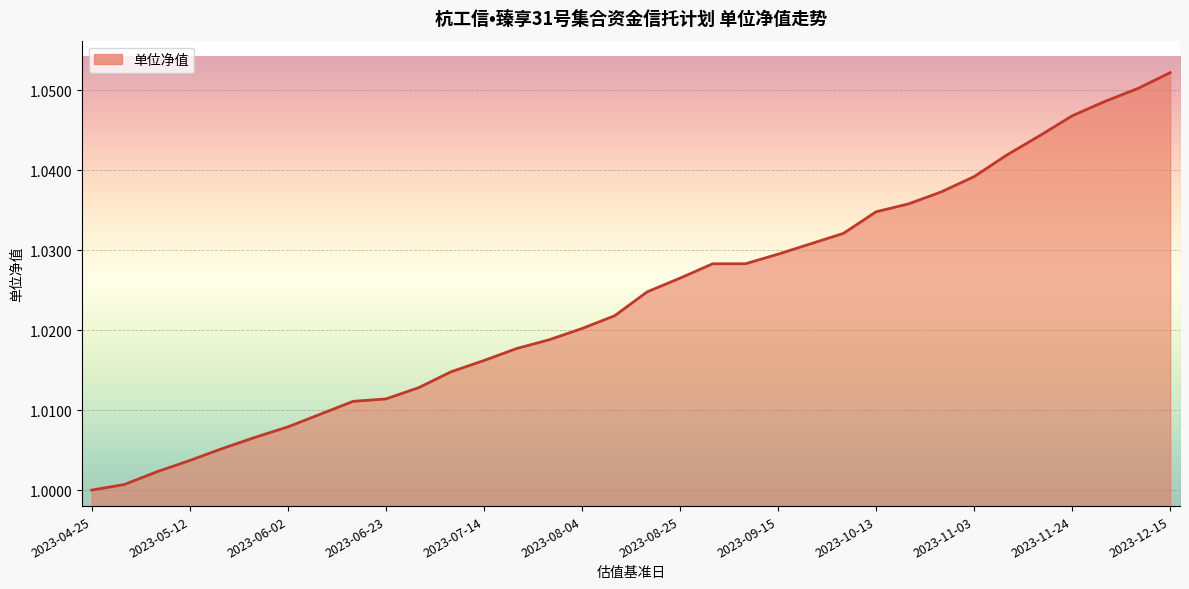

Does the chart have visible grid lines?

Yes